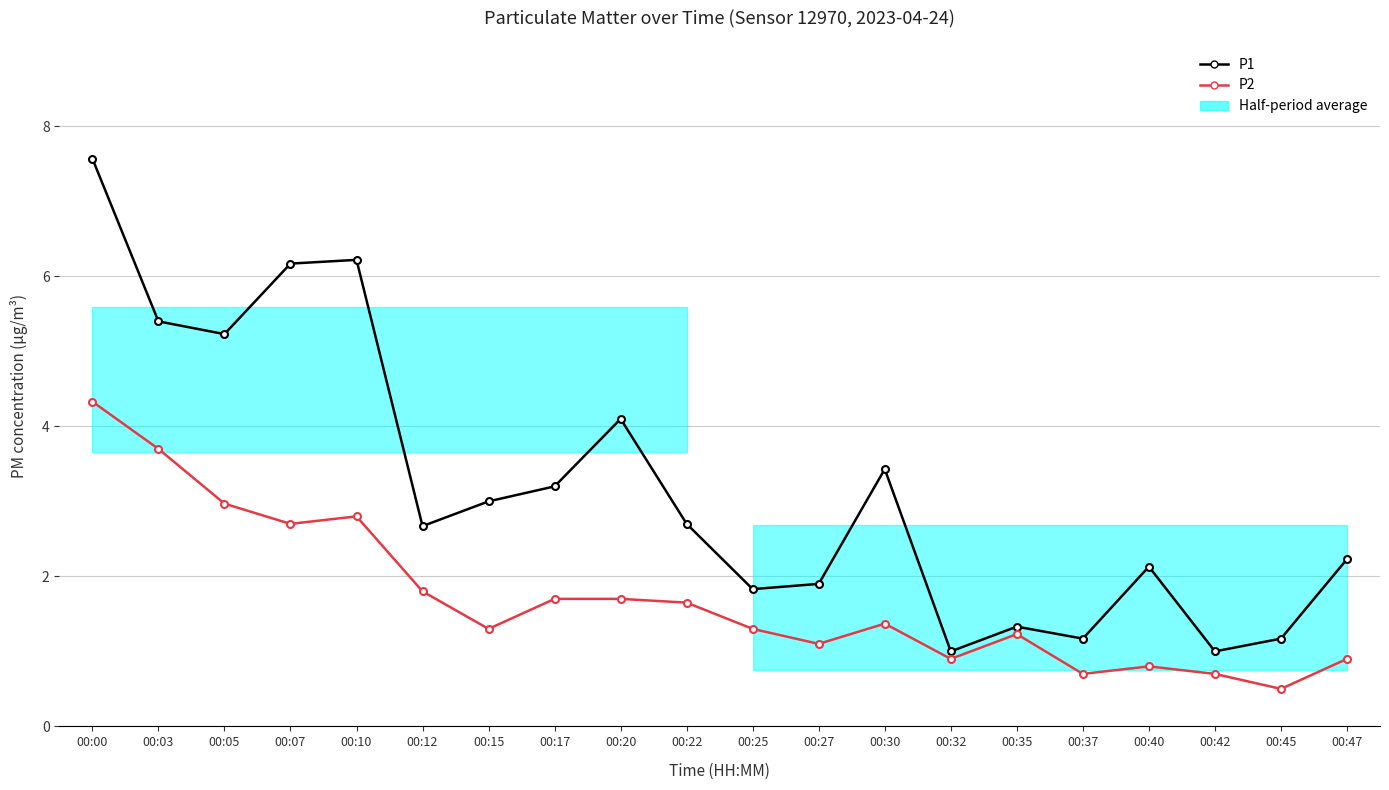

At which category is the sum across all series the highest?

00:00